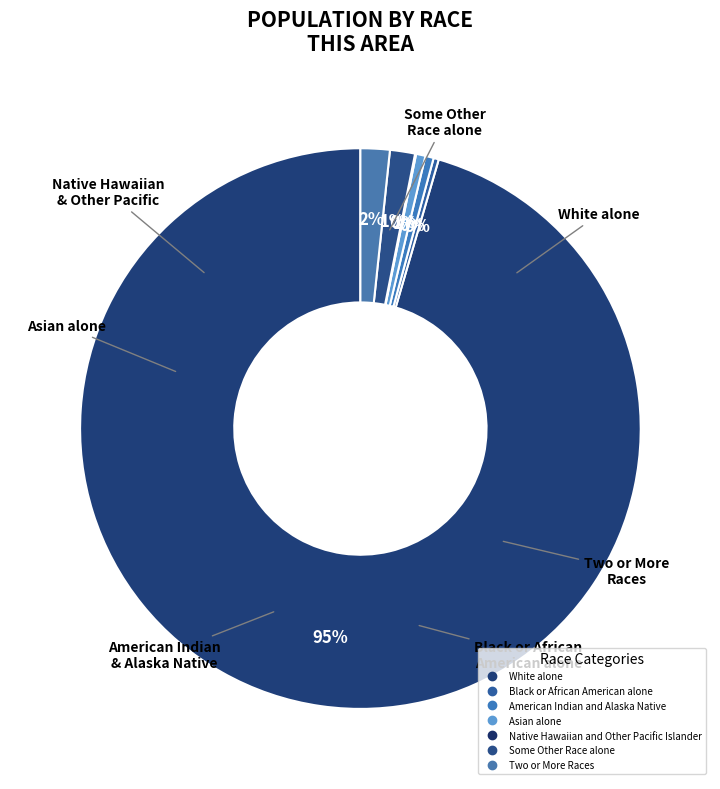

What is the change in value from Native Hawaiian and Other Pacific Islander to Some Other Race alone?

+23